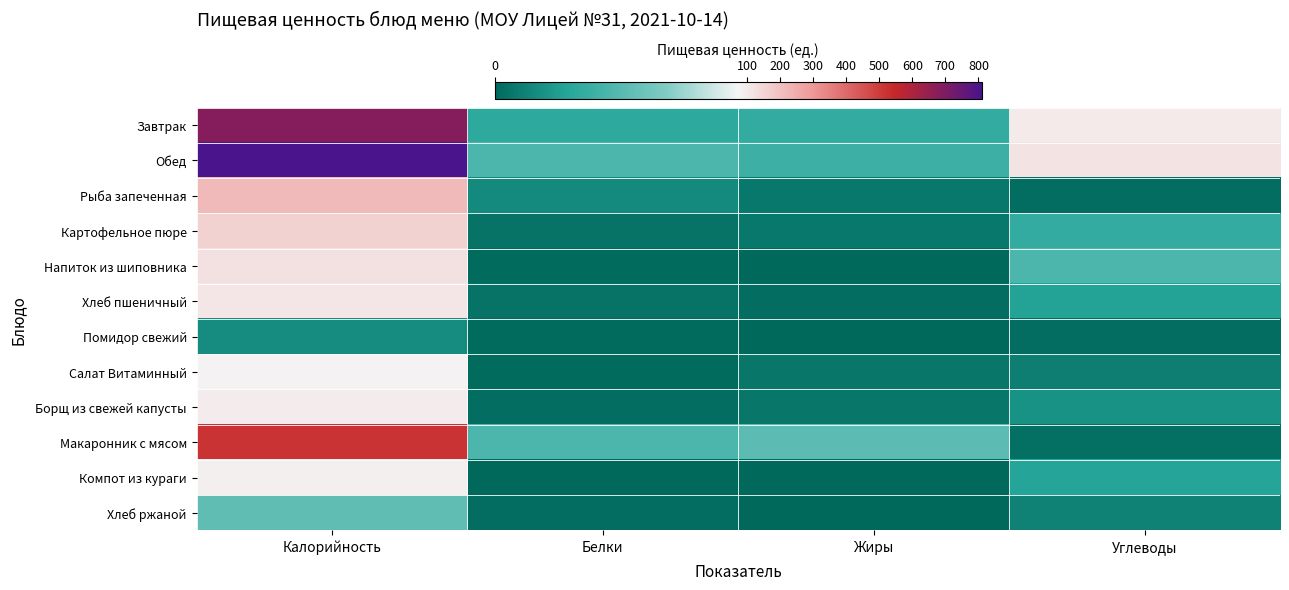

At which category is the sum across all series the highest?

Калорийность